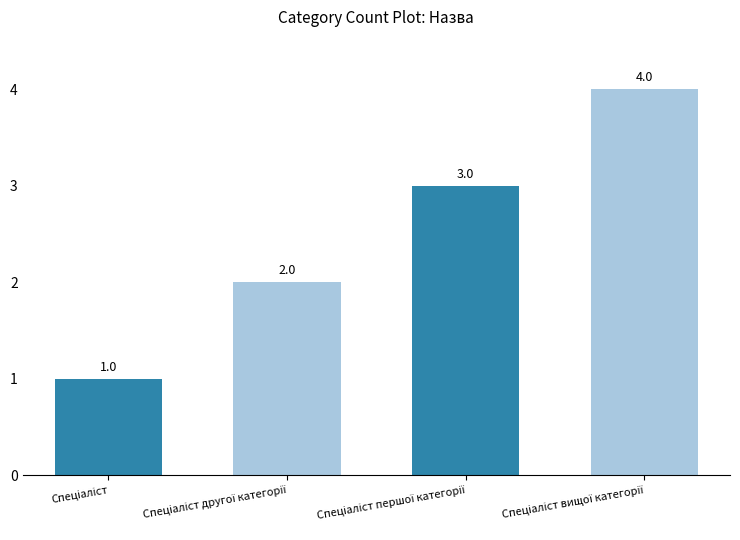

What is the value of the 1st bar from the left?

1